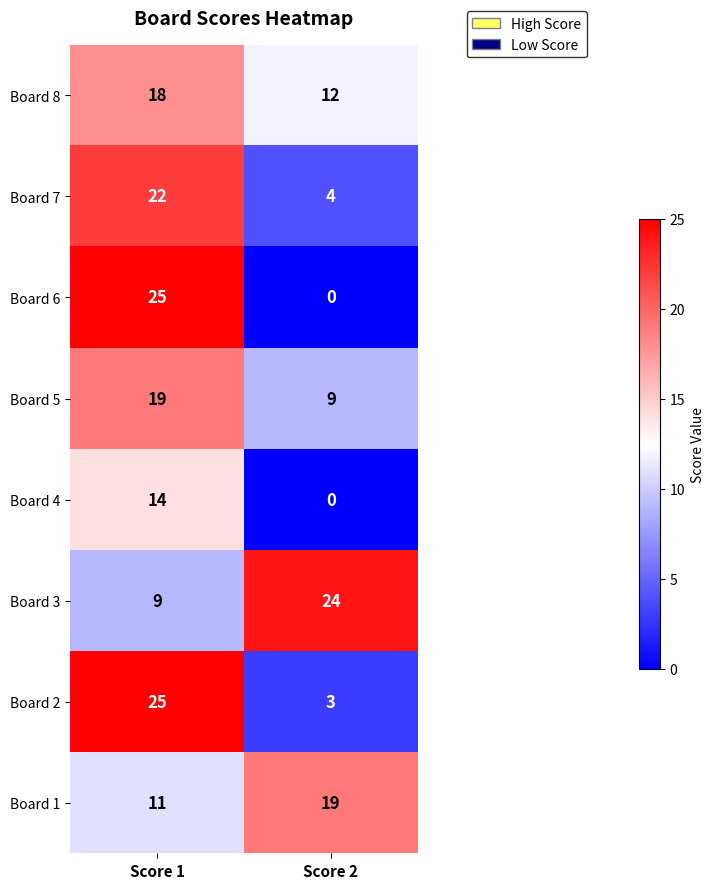

Rank the categories by Board 1 value from lowest to highest.

Score 1, Score 2